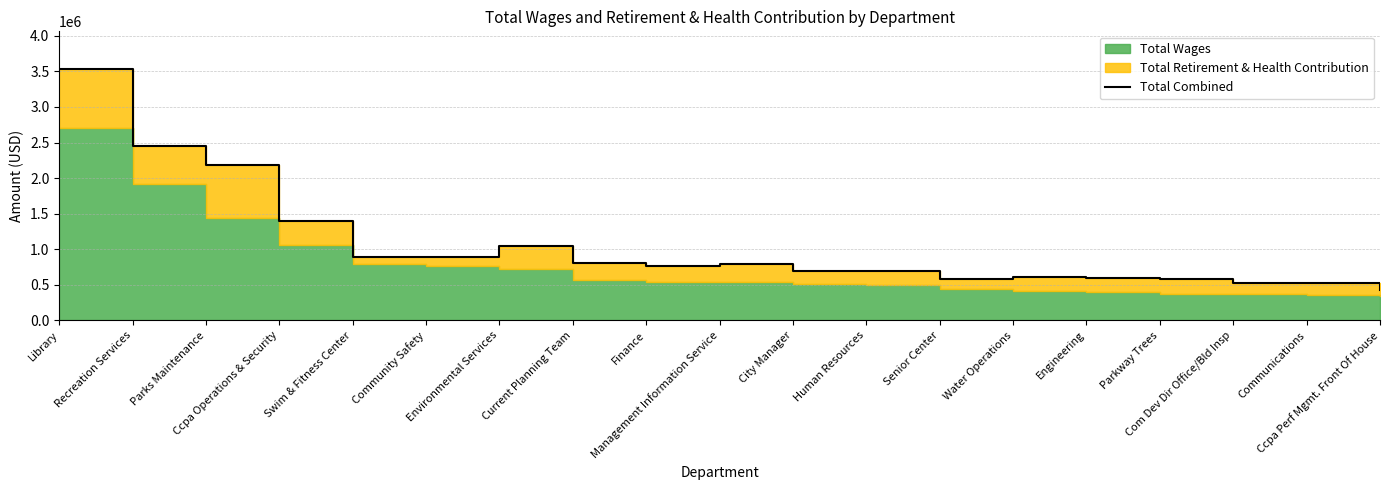

Which category has the lowest value across all series?

Ccpa Perf Mgmt. Front Of House